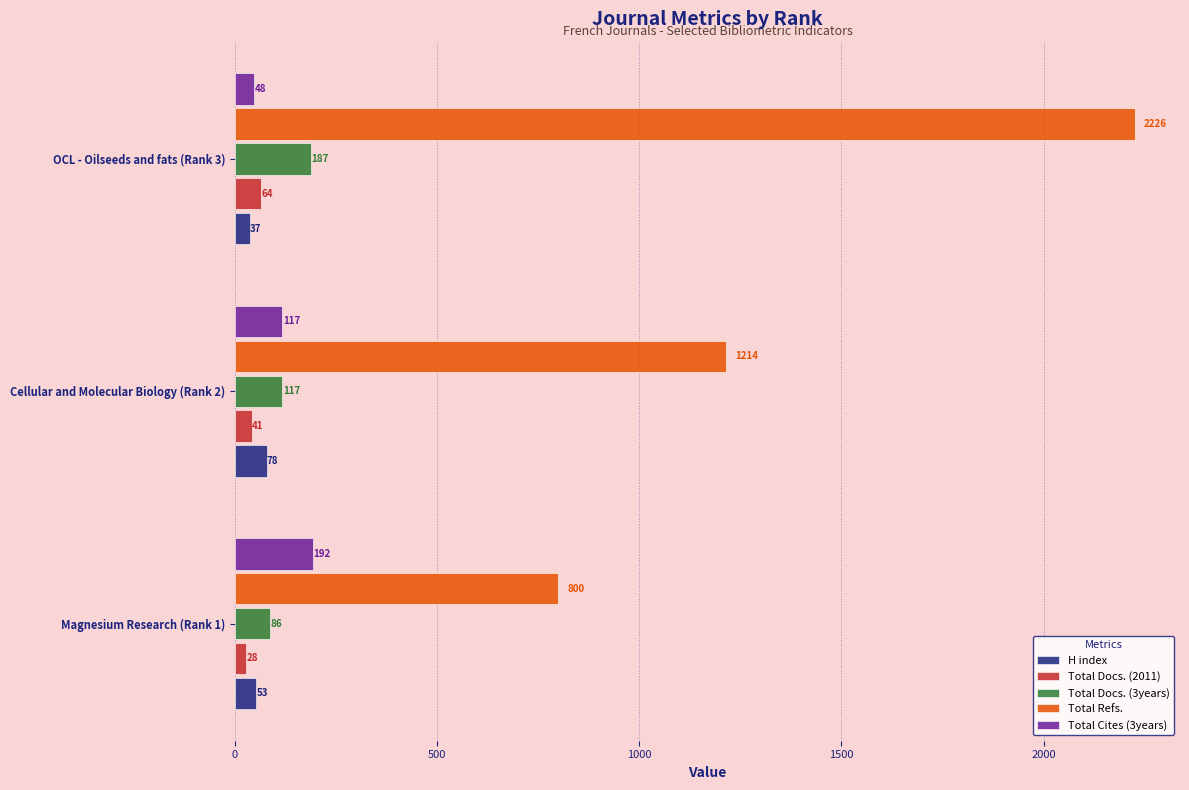

What are all the series names shown in the legend?

H index, Total Docs. (2011), Total Docs. (3years), Total Refs., Total Cites (3years)